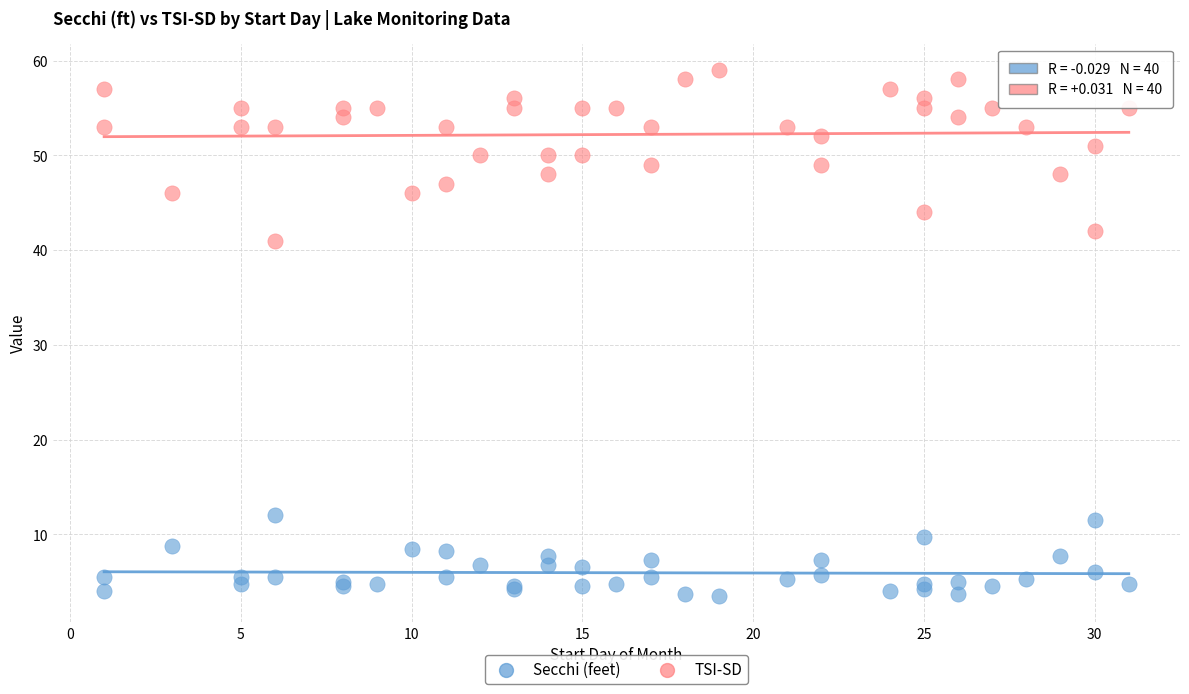

Which series contains the lowest Y value?

Secchi (feet)